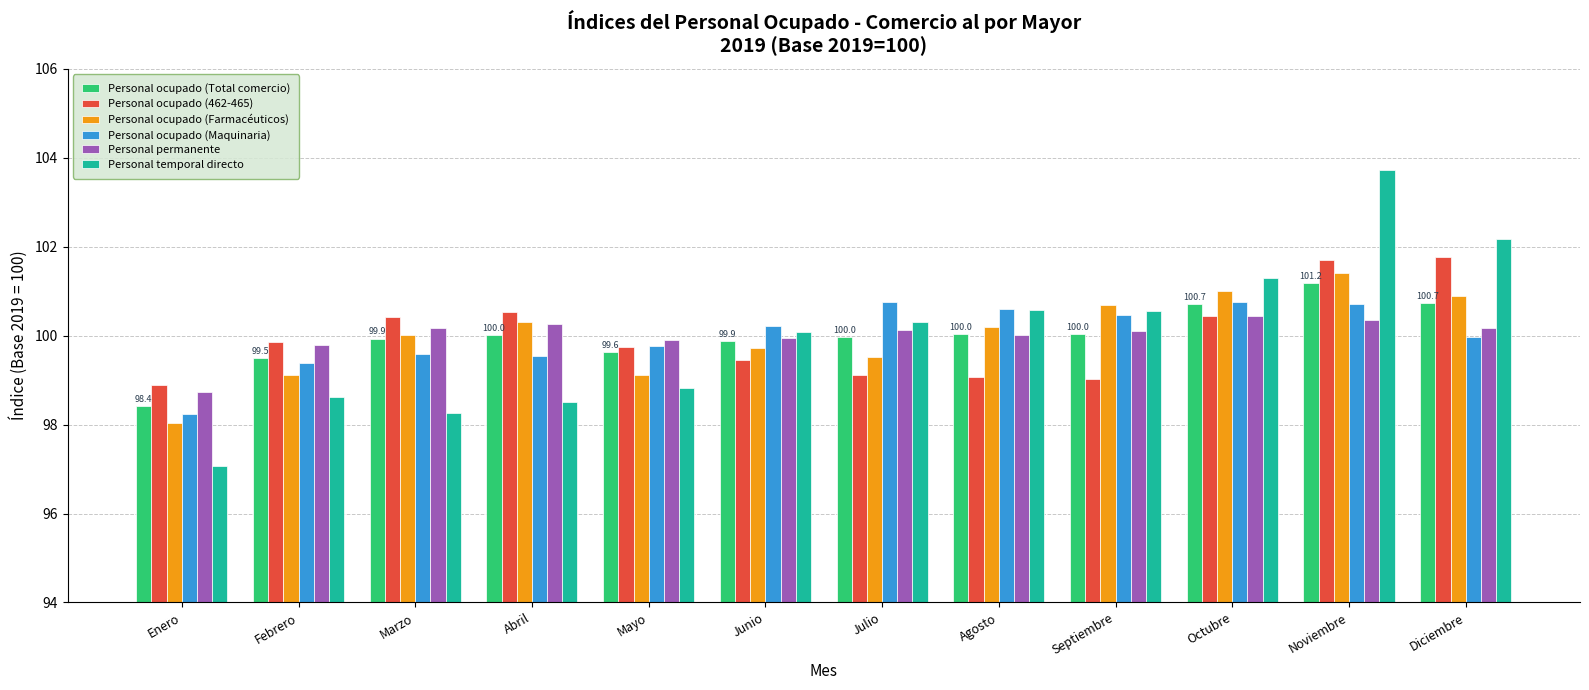

What is the value of the Personal ocupado (Farmacéuticos) bar at the 11th from the left?

101.4